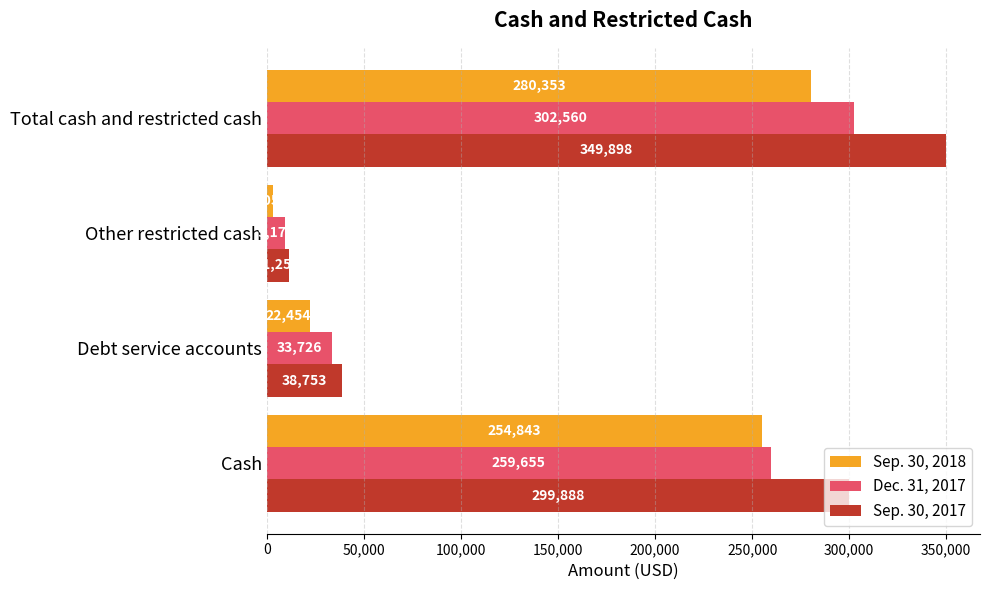

What is the sum of all Sep. 30, 2017 values?

699796